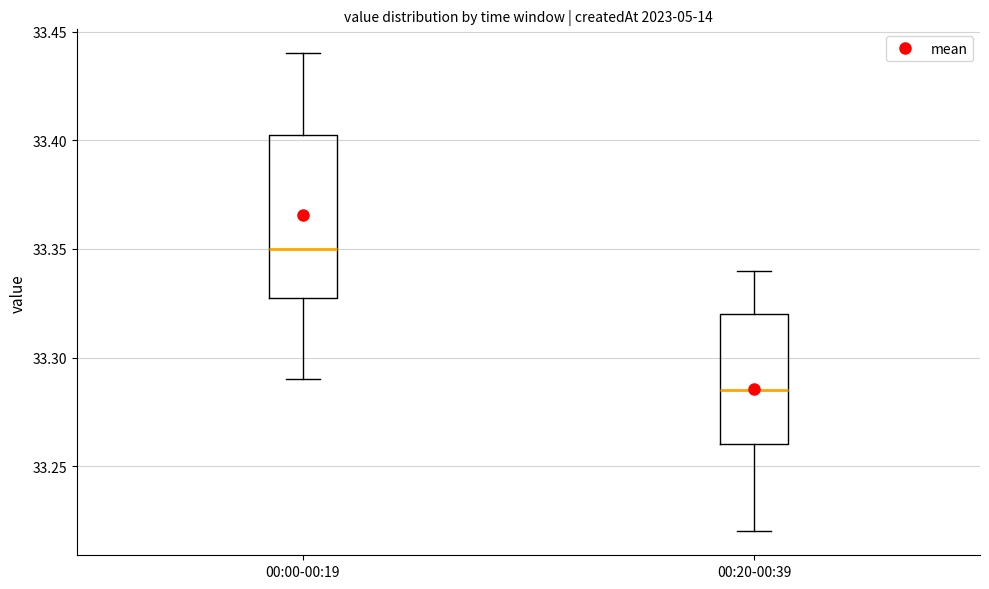

Reading left to right, read every box against the y-axis: the position of its median line, the range the box covers, and the ends of its whiskers. The values are not printed on the chart, so give them approximately, as read against the axis.

00:00-00:19: median 33.350, box 33.330 to 33.405, whiskers 33.290 to 33.440
00:20-00:39: median 33.285, box 33.260 to 33.320, whiskers 33.220 to 33.340